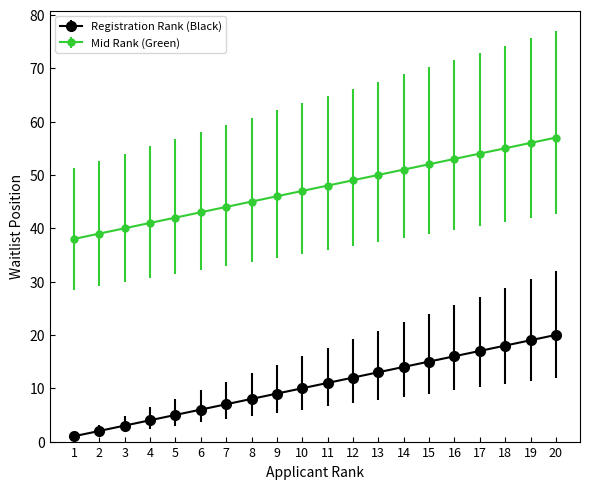

Reading left to right, list all the values displayed in this chart.

Registration Rank (Black): 1	2	3	4	5	6	7	8	9	10	11	12	13	14	15	16	17	18	19	20
Mid Rank (Green): 38	39	40	41	42	43	44	45	46	47	48	49	50	51	52	53	54	55	56	57